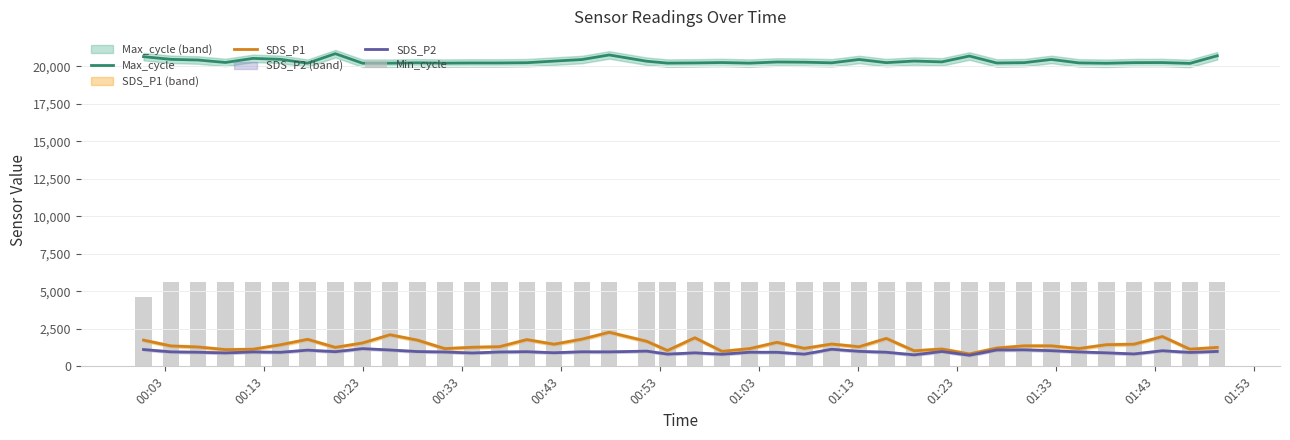

True or false: SDS_P1 and Max_cycle intersect in this chart.

False